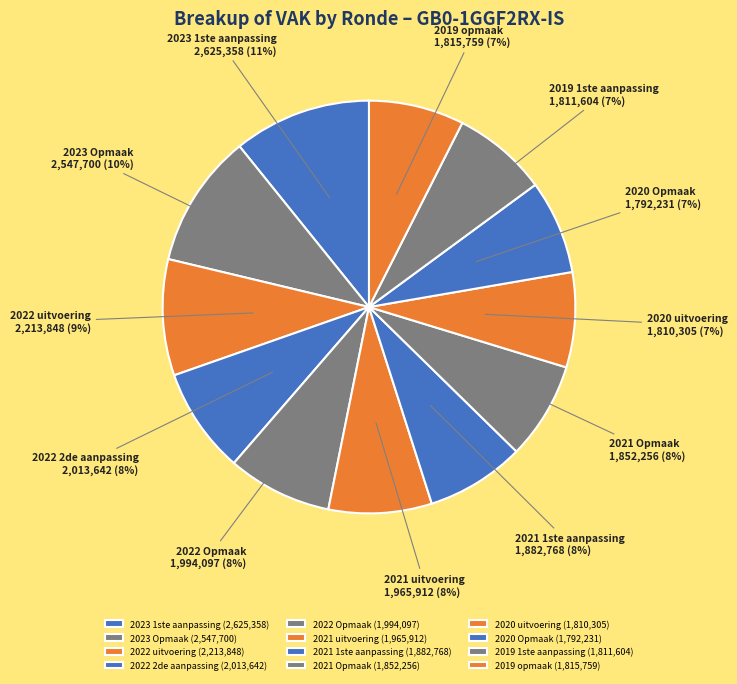

Is it true that 2022 uitvoering is 1% of the pie?

False